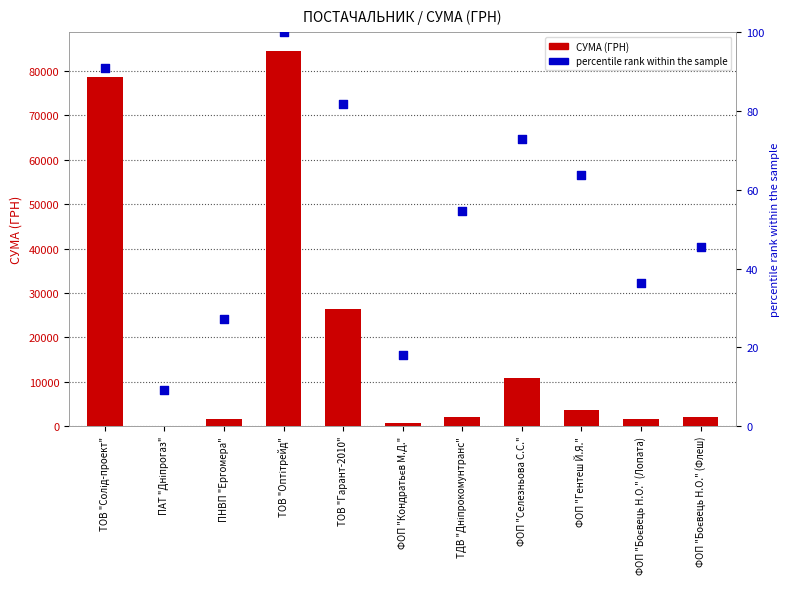

Is the value of СУМА (ГРН) at ПНВП "Ергомера" greater than the value of percentile rank within the sample at ФОП "Кондратьєв М.Д."?

Yes